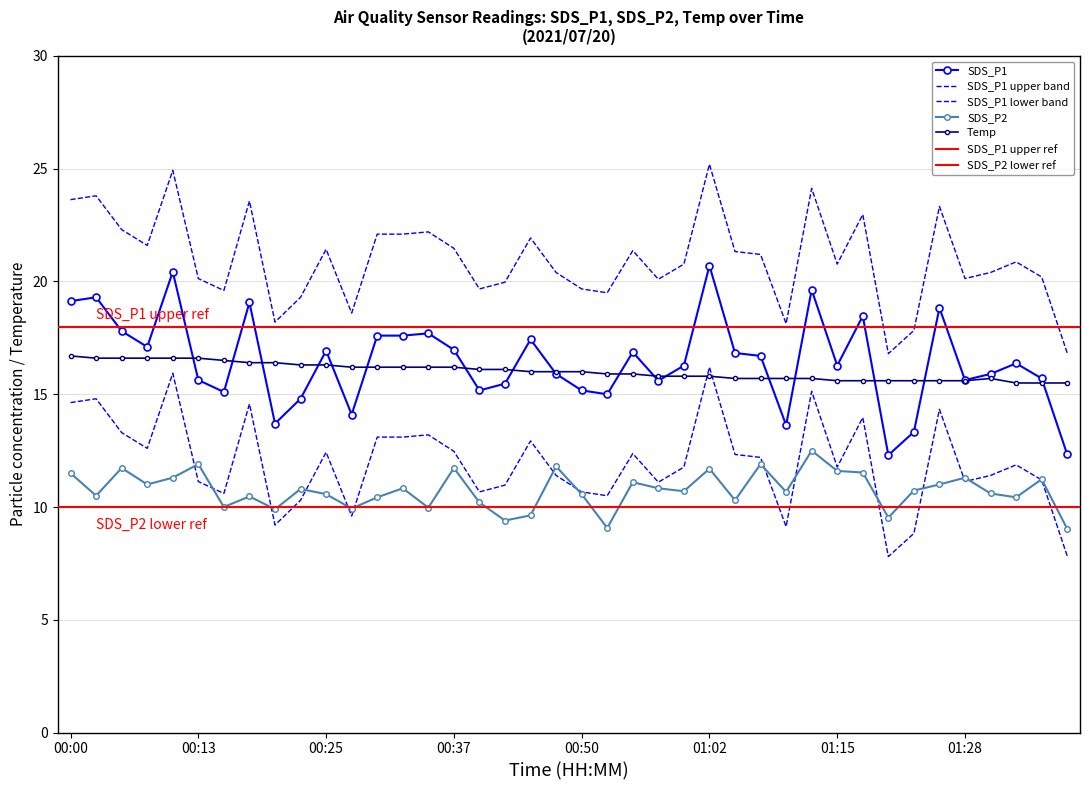

What is the difference between the highest and lowest values at 00:45?

7.8